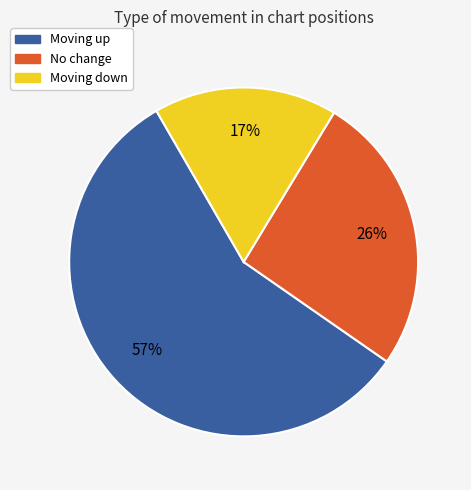

Does any single category account for the majority?

Yes